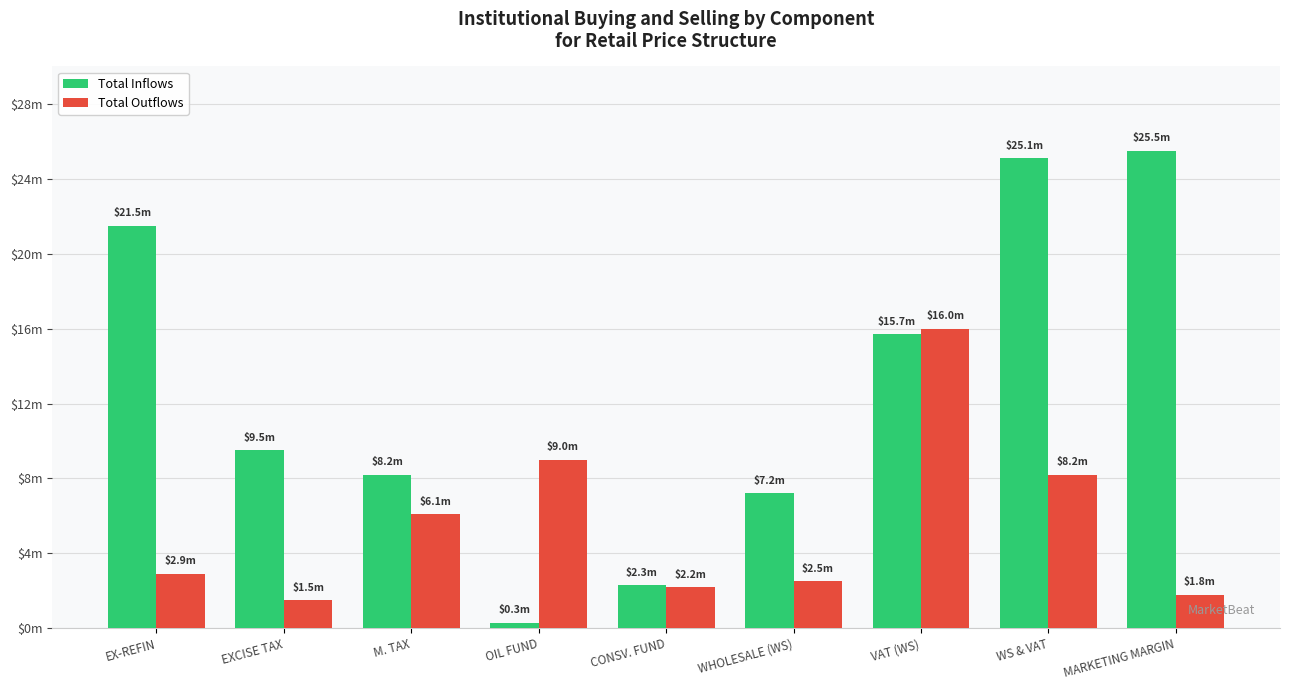

Reading left to right, transcribe all the data shown in this chart.

Total Inflows: EX-REFIN=21.5	EXCISE TAX=9.5	M. TAX=8.2	OIL FUND=0.3	CONSV. FUND=2.3	WHOLESALE (WS)=7.2	VAT (WS)=15.7	WS & VAT=25.1	MARKETING MARGIN=25.5
Total Outflows: EX-REFIN=2.9	EXCISE TAX=1.5	M. TAX=6.1	OIL FUND=9.0	CONSV. FUND=2.2	WHOLESALE (WS)=2.5	VAT (WS)=16.0	WS & VAT=8.2	MARKETING MARGIN=1.8